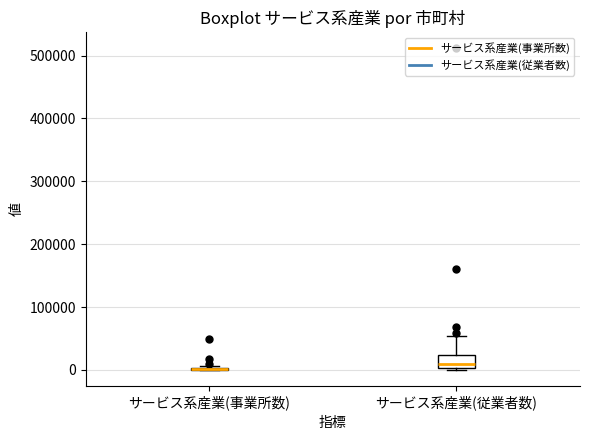

Reading left to right, read every box against the y-axis: the position of its median line, the range the box covers, and the ends of its whiskers. The values are not printed on the chart, so give them approximately, as read against the axis.

サービス系産業(事業所数): box collapsed to a line at 0, whiskers 0 to 10000
サービス系産業(従業者数): median 10000, box 0 to 20000, whiskers 0 to 50000